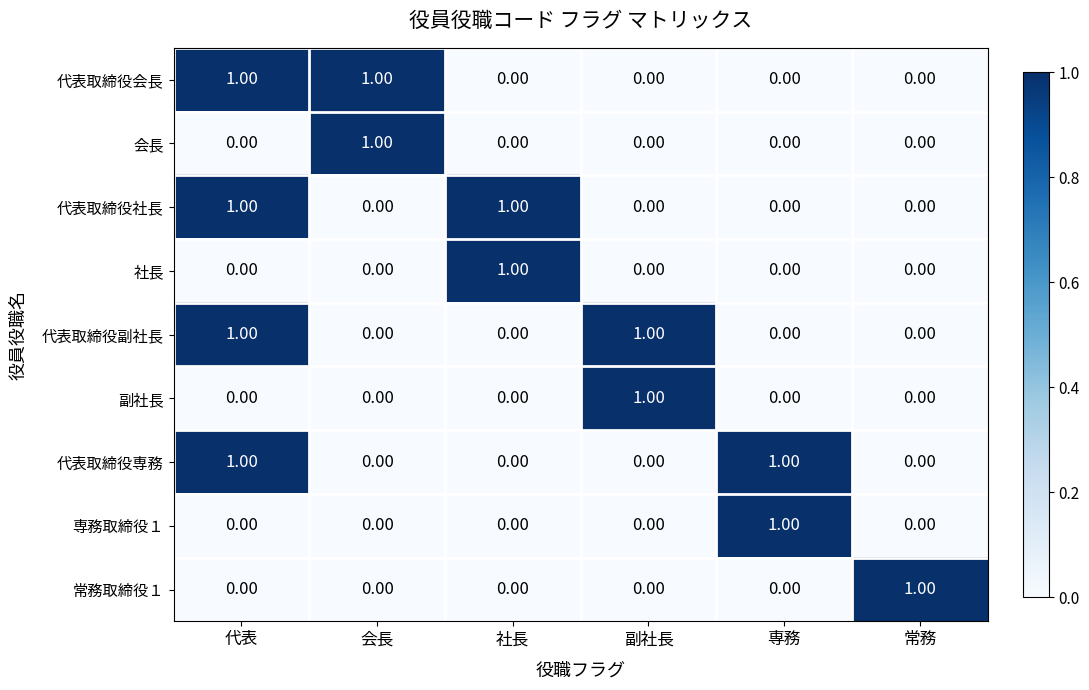

At which category is the sum across all series the highest?

代表